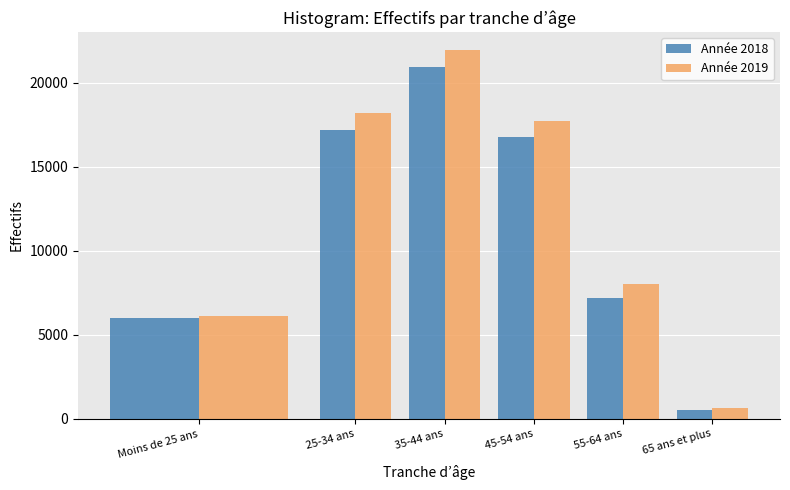

Reading left to right, extract all data points from this chart.

Année 2018: Moins de 25 ans=6004	25-34 ans=17180	35-44 ans=20963	45-54 ans=16753	55-64 ans=7189	65 ans et plus=529
Année 2019: Moins de 25 ans=6126	25-34 ans=18197	35-44 ans=21931	45-54 ans=17729	55-64 ans=8014	65 ans et plus=637